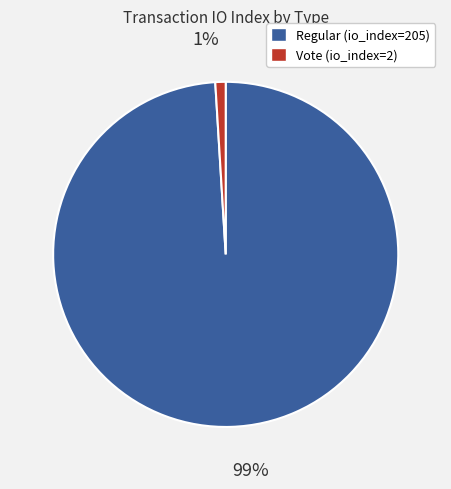

True or false: Regular (io_index=205) accounts for 99% of the total.

True